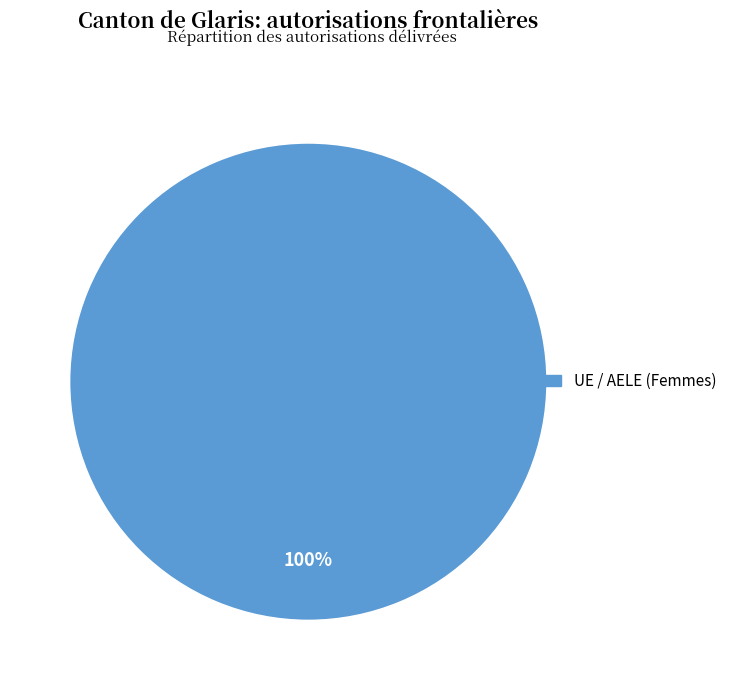

Does any single category account for the majority?

Yes